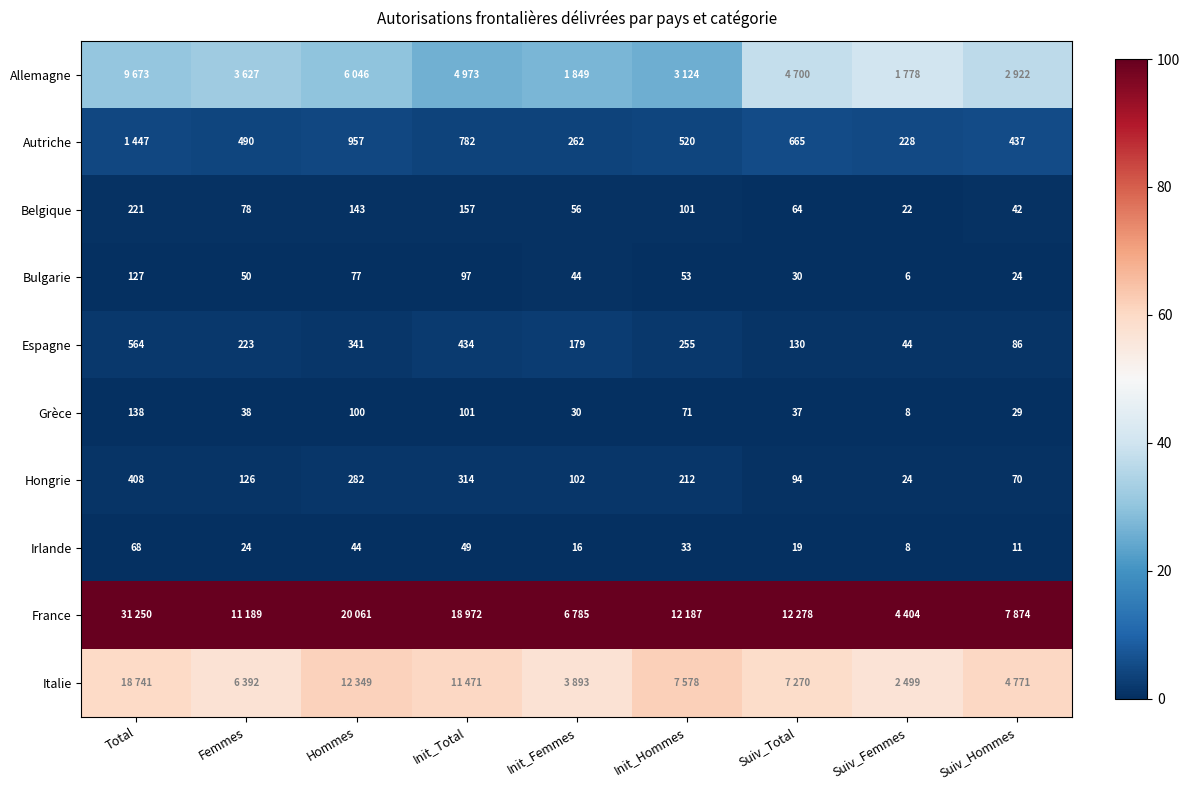

At how many categories does at least one series exceed 13?

9